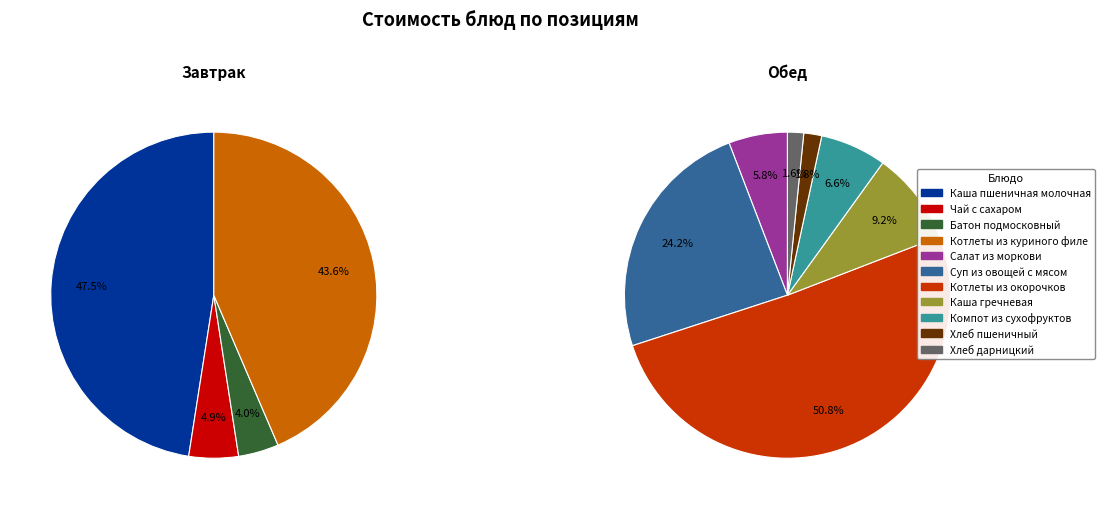

Rank the categories by value from highest to lowest.

Котлеты из окорочков, Каша пшеничная молочная, Котлеты из куриного филе, Суп из овощей с мясом, Каша гречневая, Компот из сухофруктов, Салат из моркови, Чай с сахаром, Батон подмосковный, Хлеб пшеничный, Хлеб дарницкий